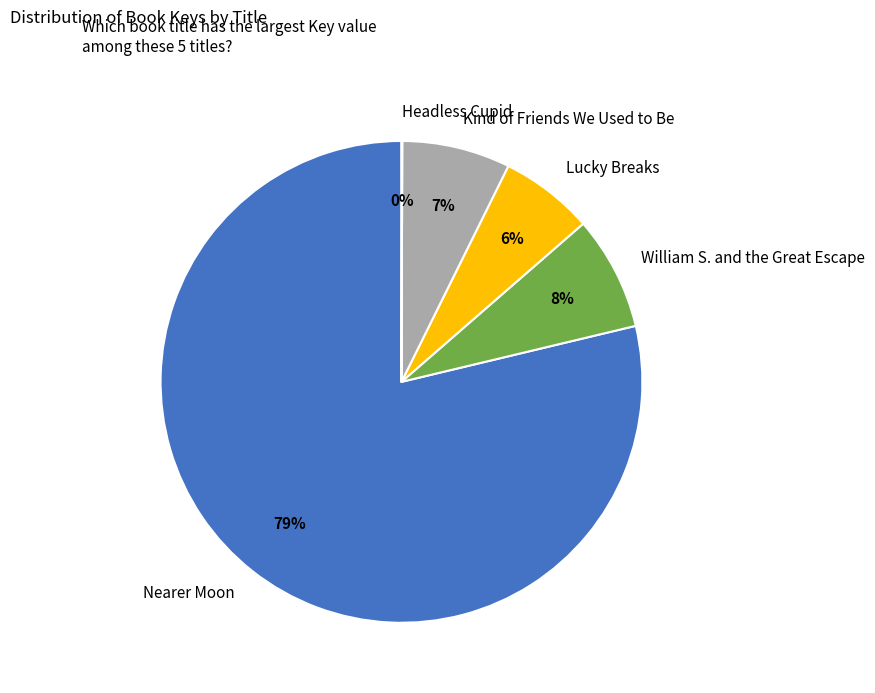

What is the largest slice in the pie chart?

Nearer Moon